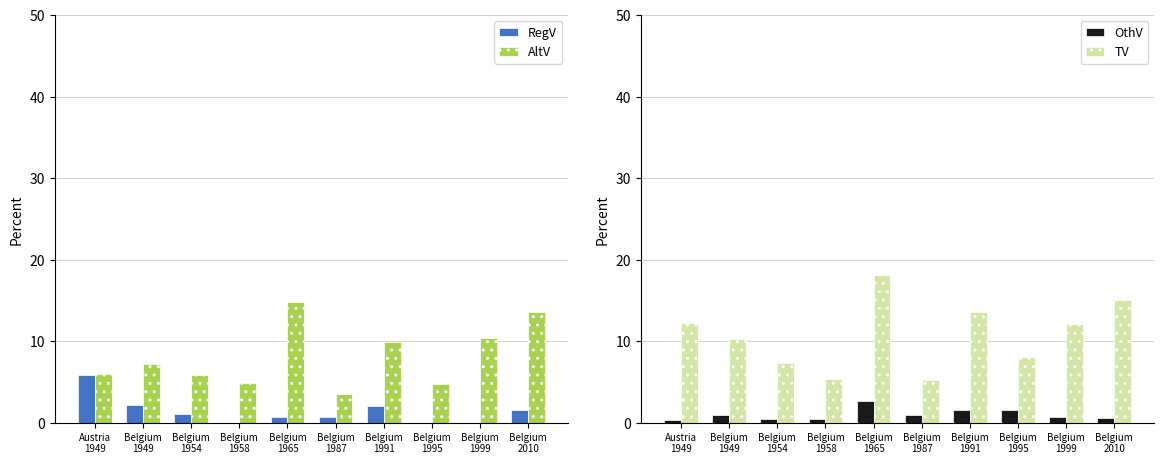

What position from the left is Belgium
1958?

4